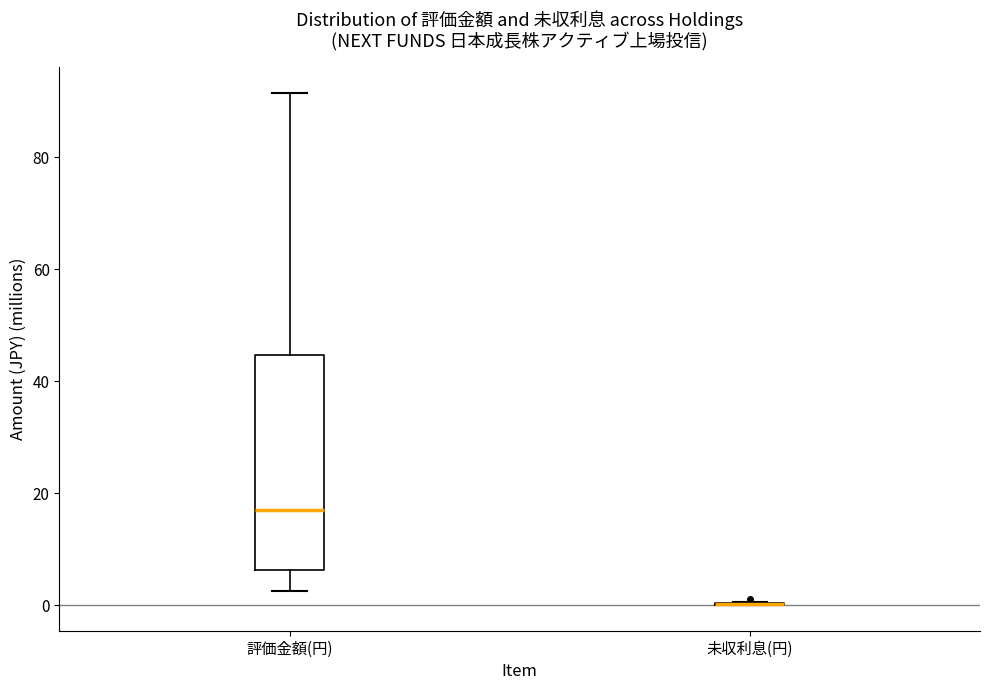

Reading left to right, read every box against the y-axis: the position of its median line, the range the box covers, and the ends of its whiskers. The values are not printed on the chart, so give them approximately, as read against the axis.

評価金額(円): median 16, box 6 to 44, whiskers 2 to 92
未収利息(円): box collapsed to a line at 0, whiskers 0 to 0